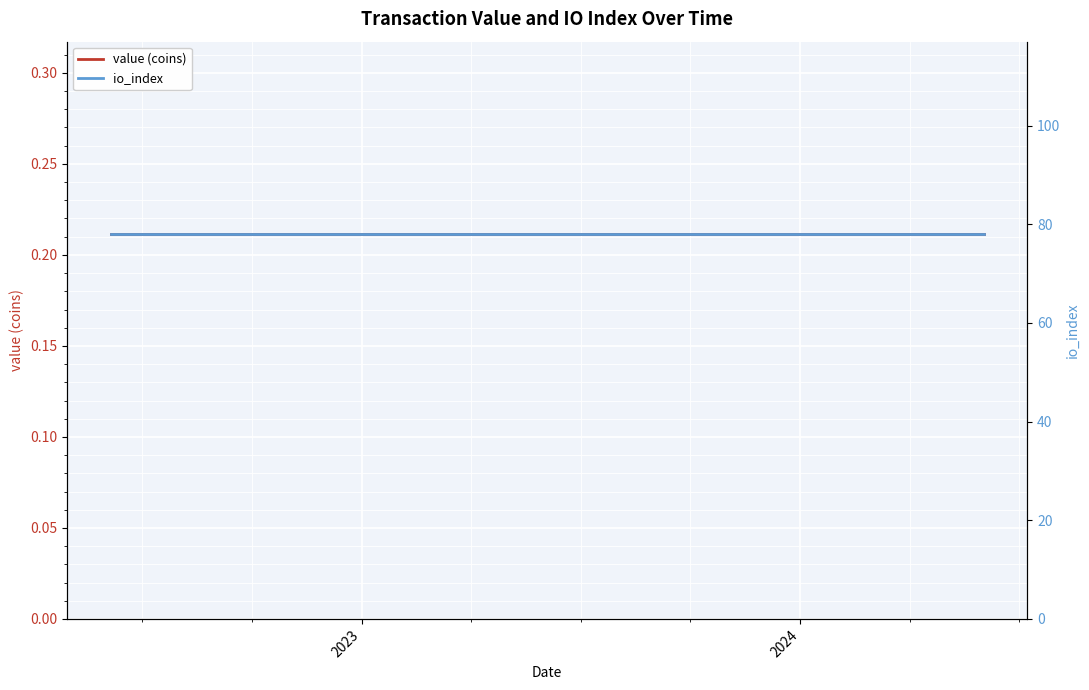

What is the value of the value (coins) point at the 14th from the left?

0.2